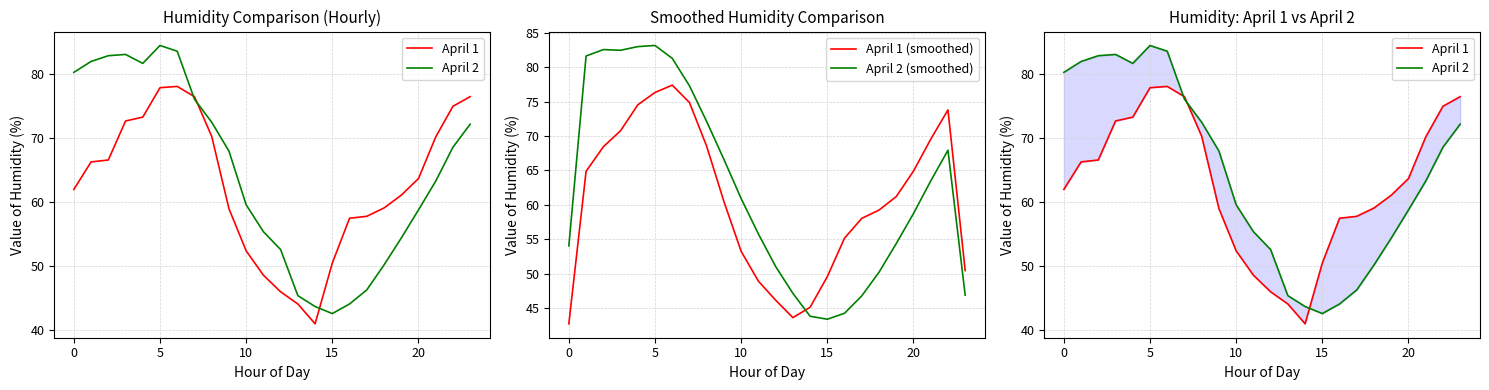

Is it true that April 1 (smoothed) equals 49.6 at 15?

True